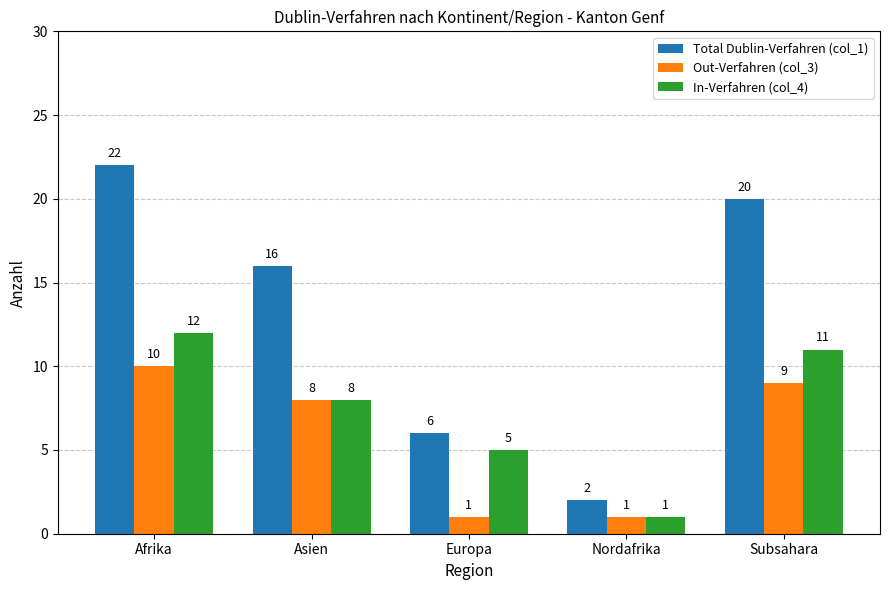

Rank the series by their maximum value, from lowest to highest.

Out-Verfahren (col_3), In-Verfahren (col_4), Total Dublin-Verfahren (col_1)